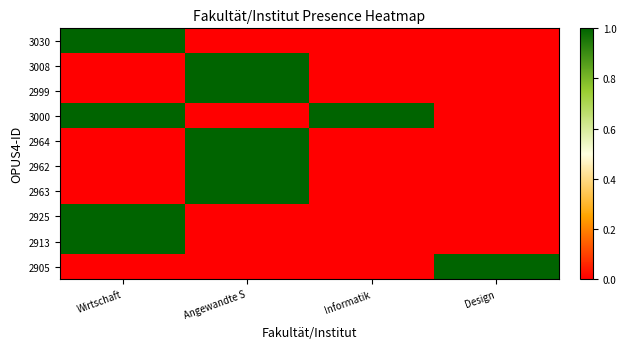

Rank the series at Informatik from lowest to highest value.

3030, 3008, 2999, 2964, 2962, 2963, 2925, 2913, 2905, 3000